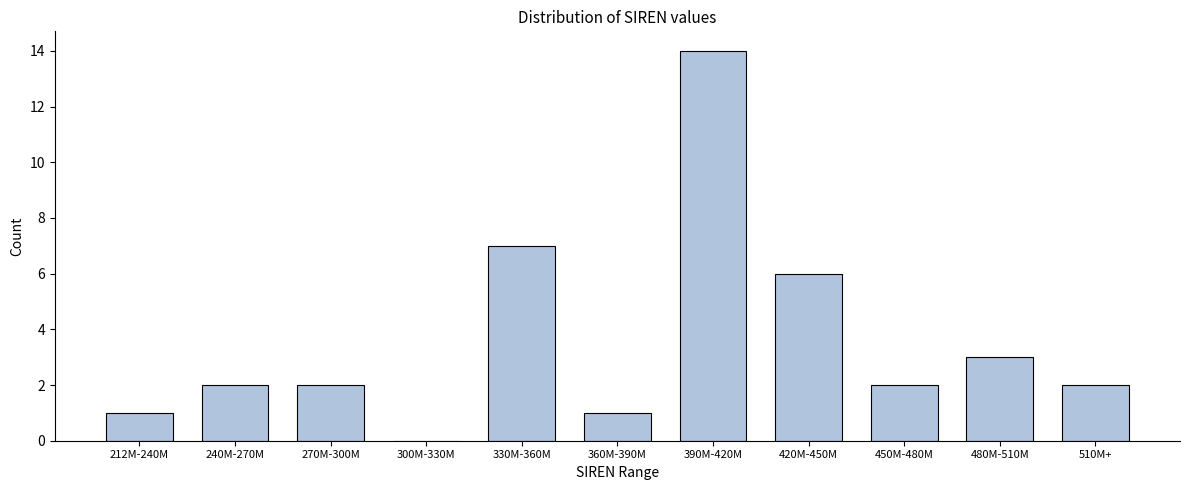

What is the change in value from 390M-420M to 420M-450M?

-8